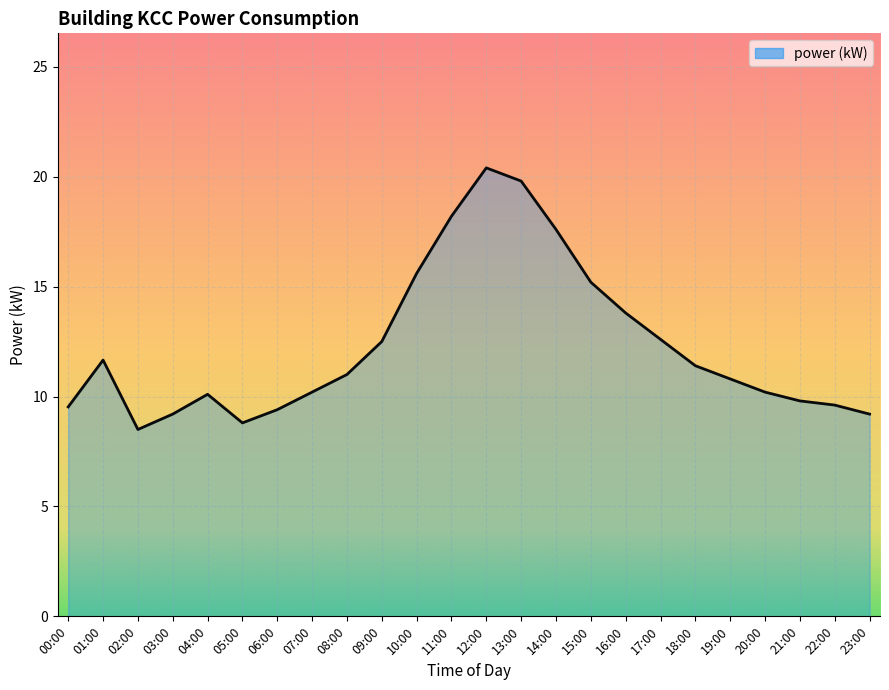

What is the sum of all values?

295.1